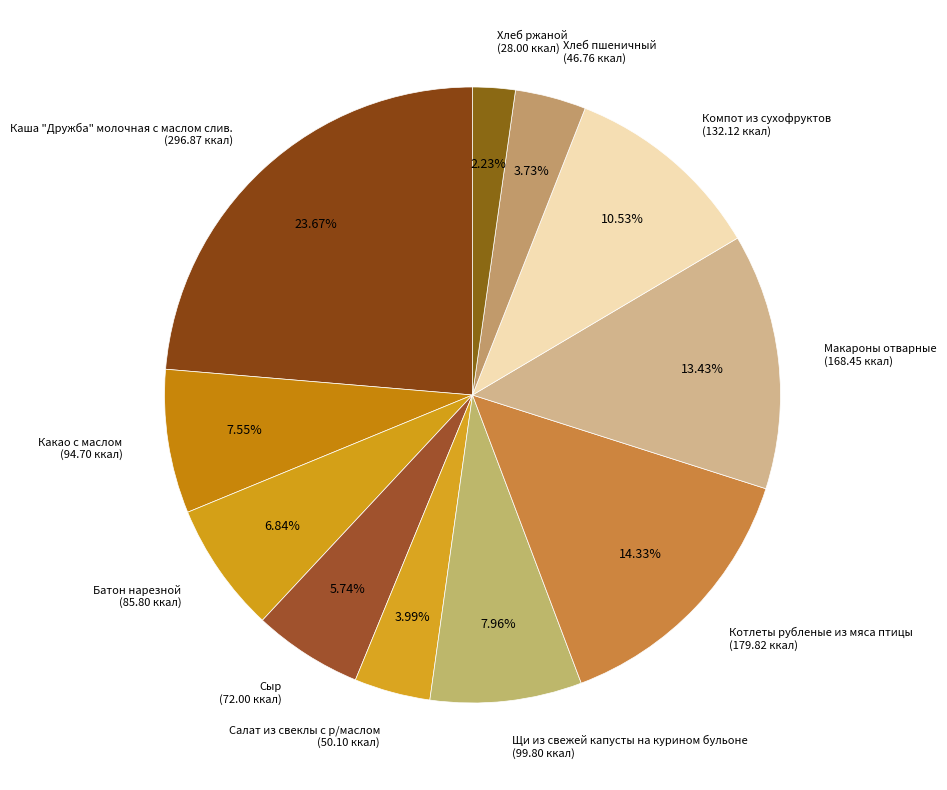

What is the ratio of the value at Хлеб ржаной (28.00 ккал) to the value at Салат из свеклы с р/маслом (50.10 ккал)?

0.6